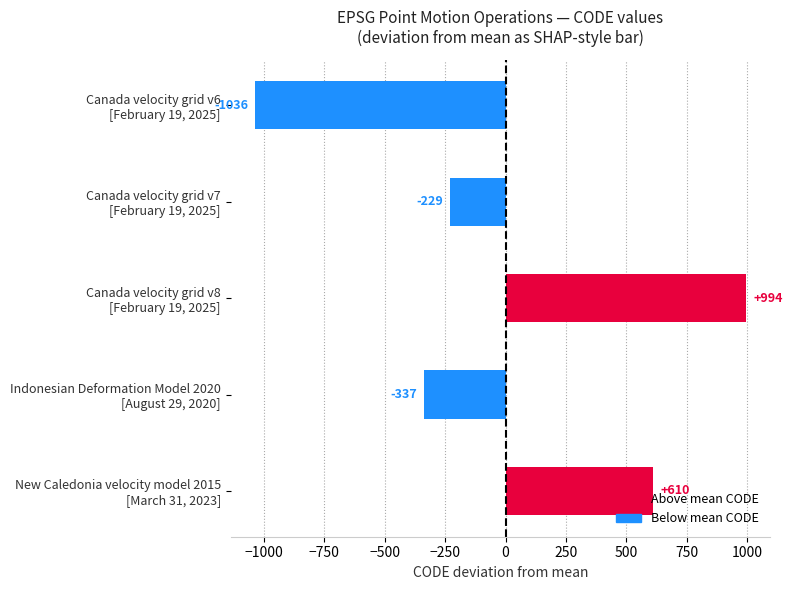

What is the maximum value shown in the chart?

994.2